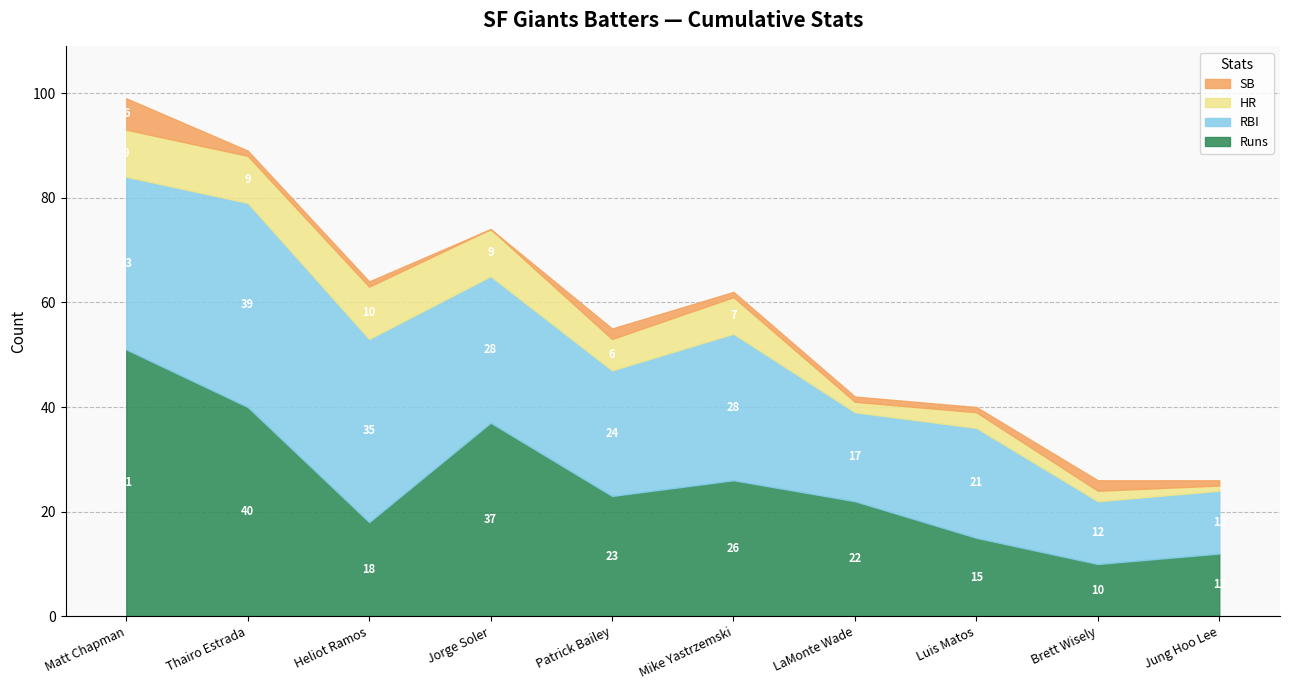

How many intersections are there between Runs and RBI?

5